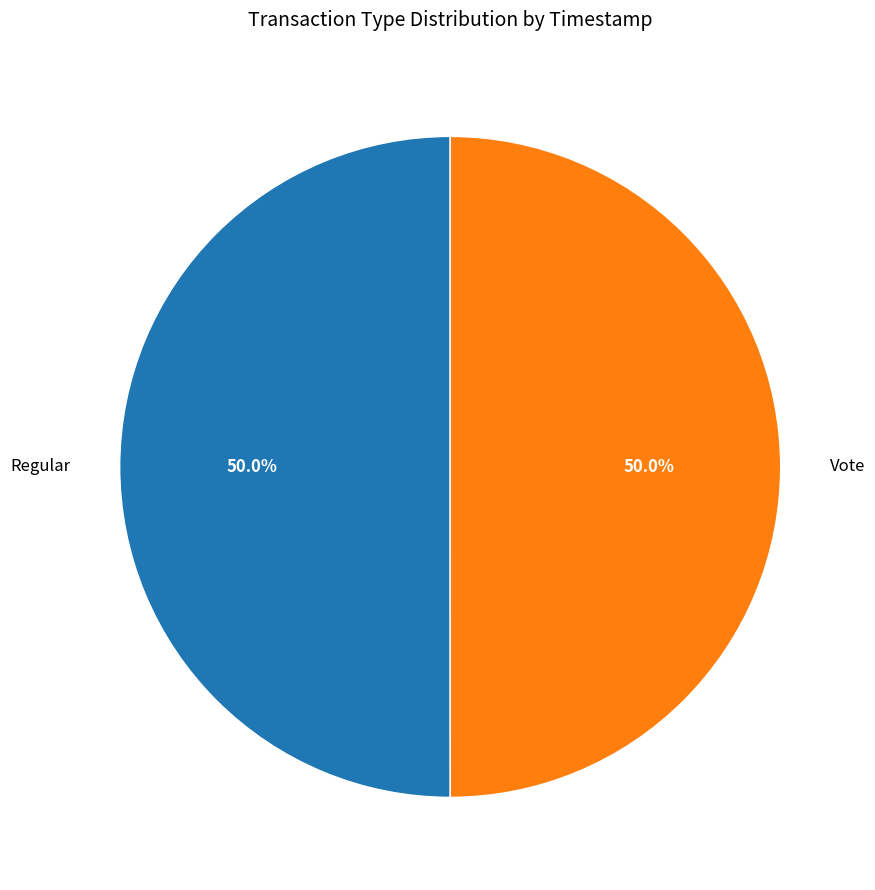

What percentage do Regular and Vote together represent?

100.0%